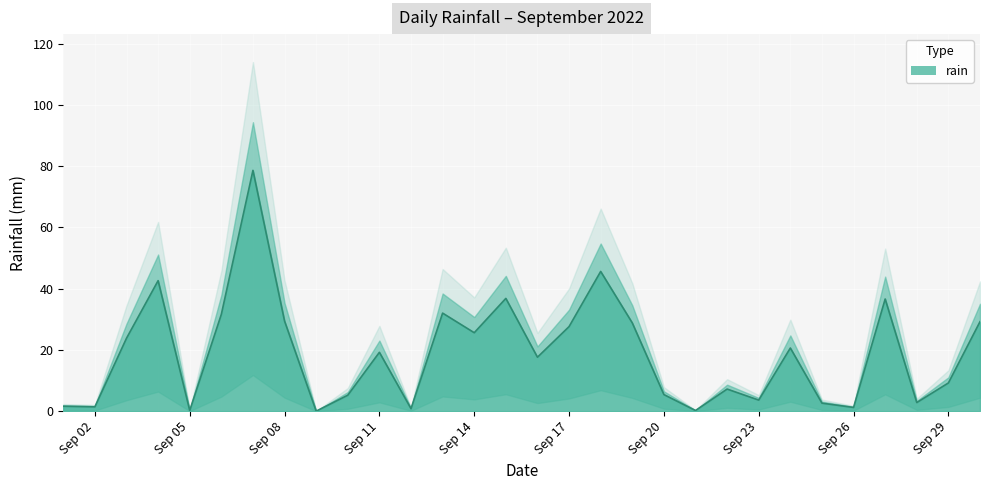

List the labels in order of value, largest first.

2022-09-07, 2022-09-18, 2022-09-04, 2022-09-15, 2022-09-27, 2022-09-13, 2022-09-06, 2022-09-08, 2022-09-30, 2022-09-19, 2022-09-17, 2022-09-14, 2022-09-03, 2022-09-24, 2022-09-11, 2022-09-16, 2022-09-29, 2022-09-22, 2022-09-20, 2022-09-10, 2022-09-23, 2022-09-28, 2022-09-25, 2022-09-01, 2022-09-02, 2022-09-26, 2022-09-12, 2022-09-05, 2022-09-21, 2022-09-09